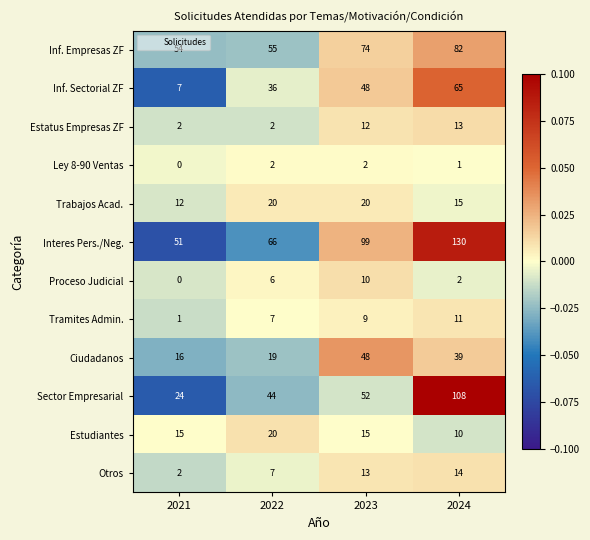

How many categories are shown in the chart?

4